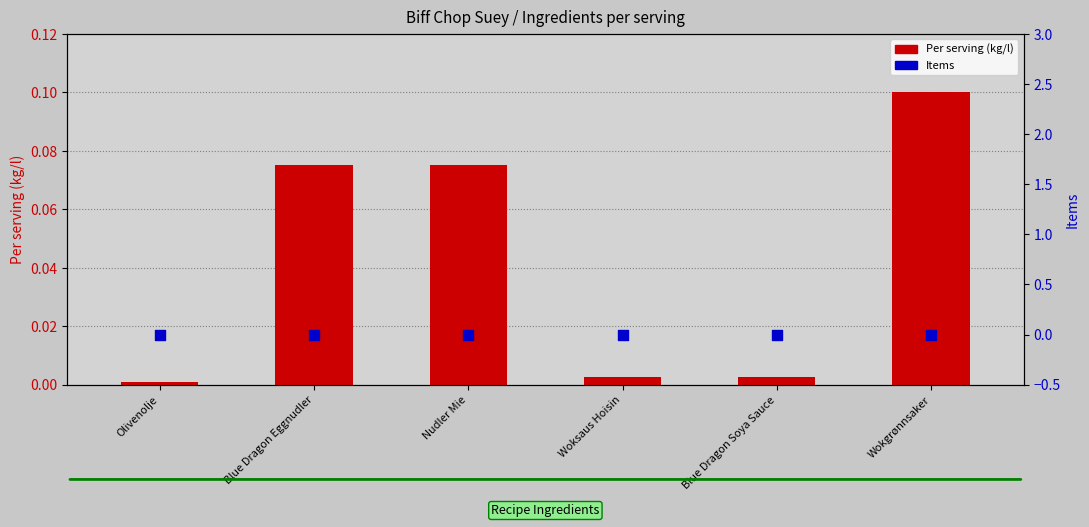

Which series contains the highest Y value?

Per serving (kg/l)